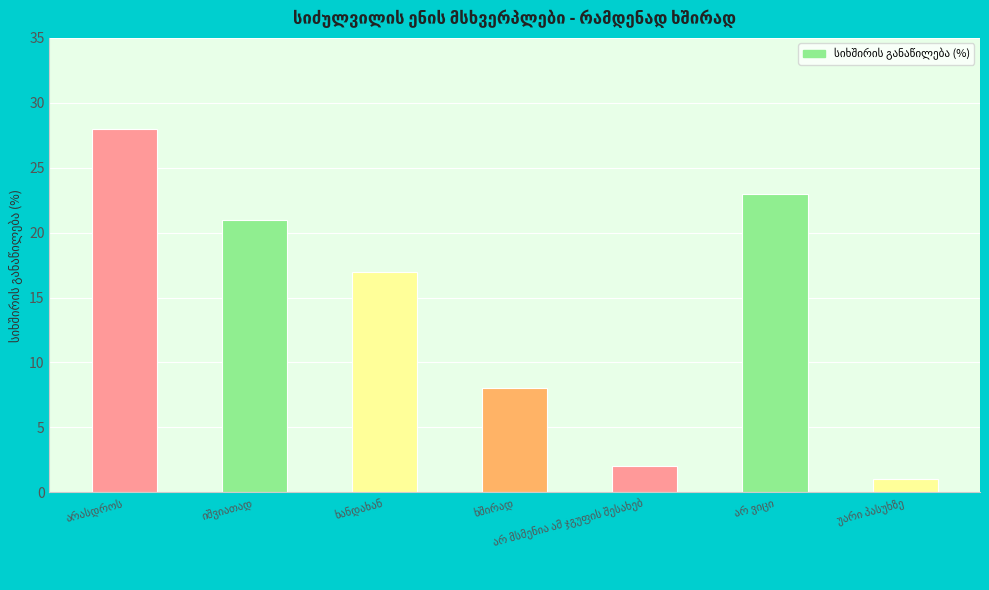

What is the average value?

14